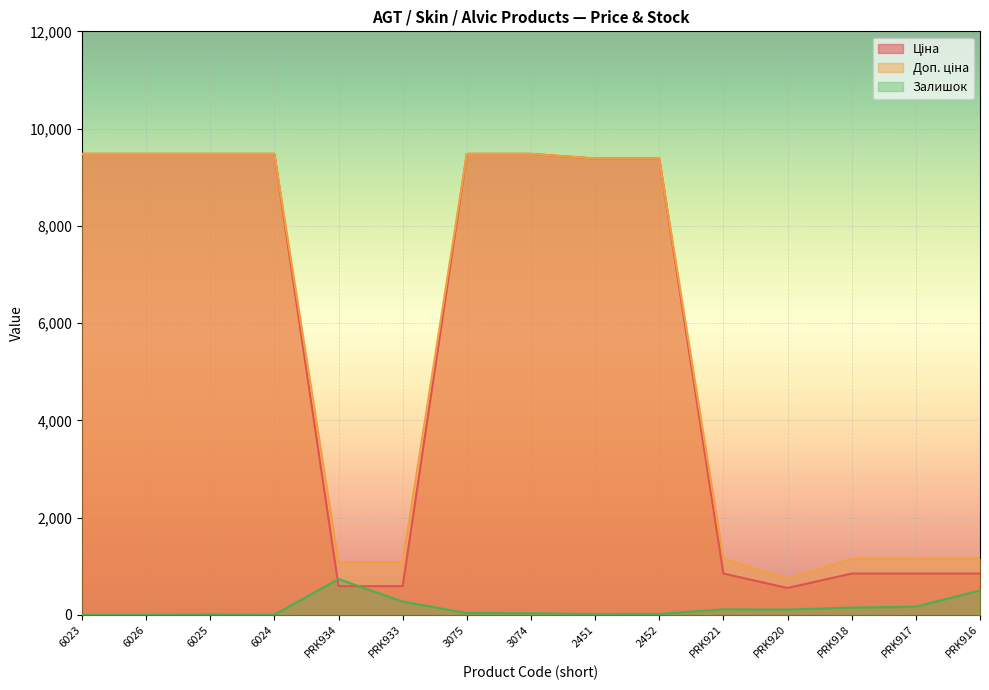

Reading left to right, transcribe all the data shown in this chart.

Ціна: 6023=9480.1	6026=9480.1	6025=9480.1	6024=9480.1	PRK934=589.9	PRK933=589.9	3075=9480.1	3074=9480.1	2451=9384.0	2452=9384.0	PRK921=848.4	PRK920=551.5	PRK918=848.4	PRK917=848.4	PRK916=848.4
Доп. ціна: 6023=9480.1	6026=9480.1	6025=9480.1	6024=9480.1	PRK934=1081.7	PRK933=1081.7	3075=9480.1	3074=9480.1	2451=9384.0	2452=9384.0	PRK921=1149.7	PRK920=747.0	PRK918=1149.7	PRK917=1149.7	PRK916=1149.7
Залишок: 6023=0.0	6026=0.0	6025=8.0	6024=2.0	PRK934=735.0	PRK933=272.0	3075=36.0	3074=33.0	2451=16.0	2452=18.0	PRK921=112.0	PRK920=107.0	PRK918=149.0	PRK917=167.0	PRK916=500.0